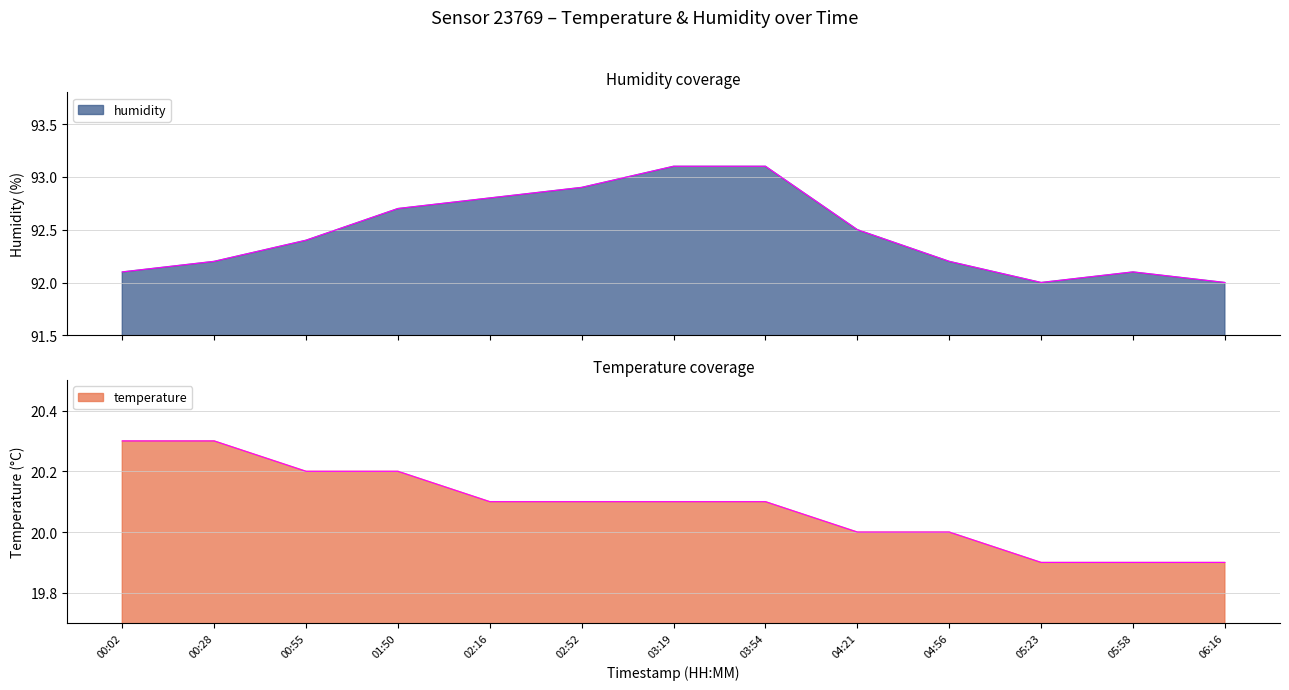

What is the value of the humidity point at the 4th from the left?

92.7